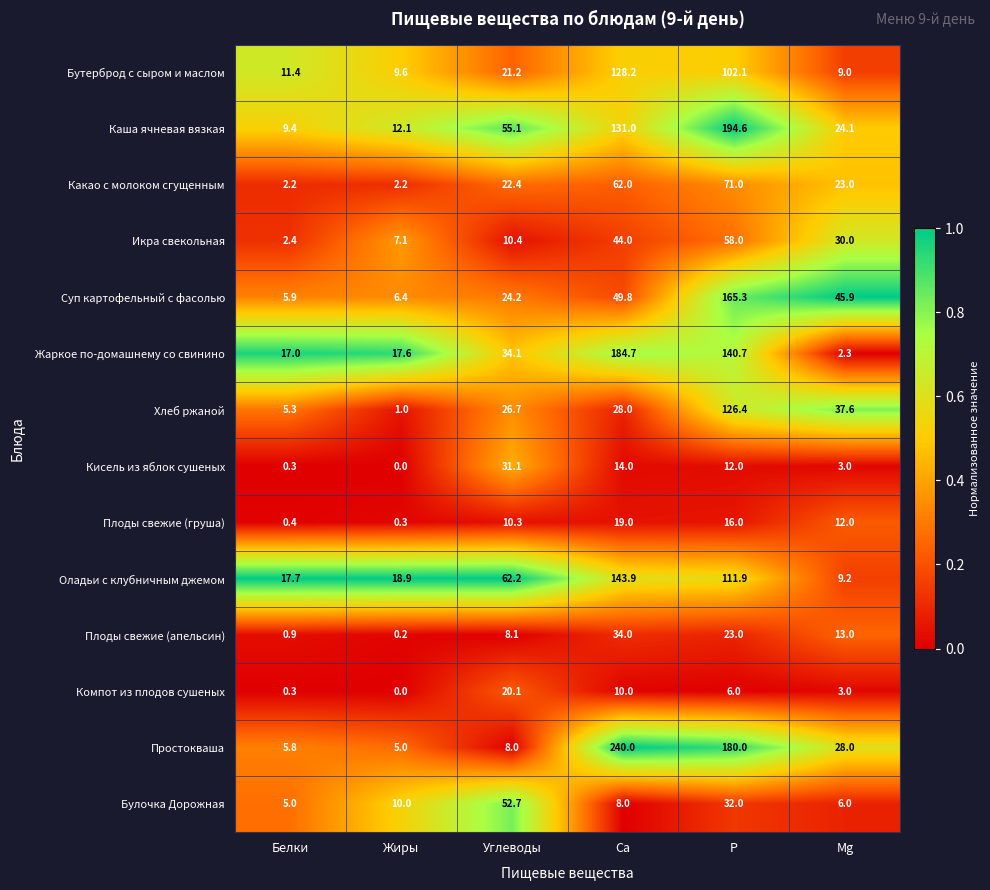

The value of Компот из плодов сушеных at Жиры is 6.6. True or false?

False